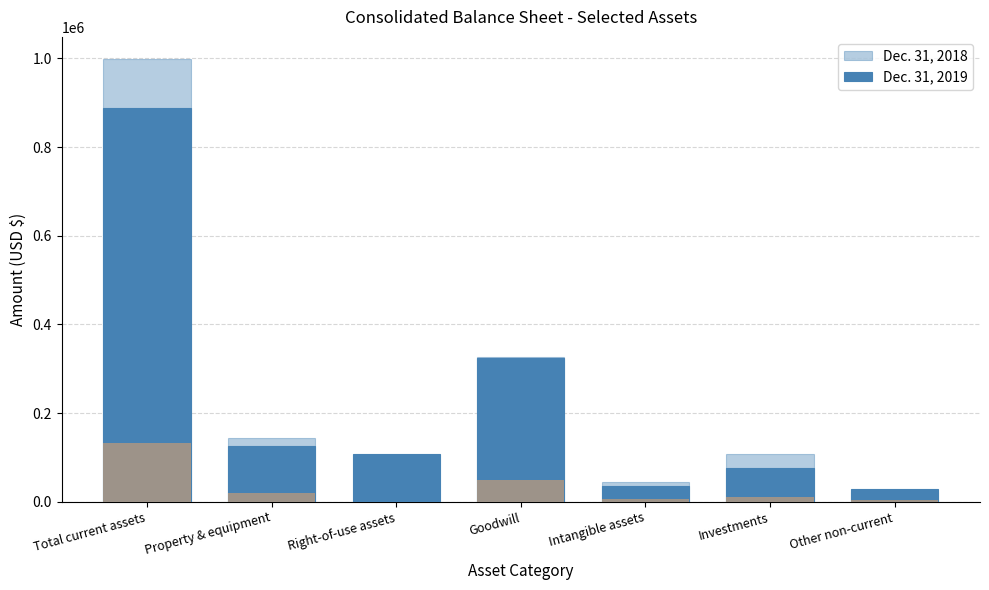

Is it true that Dec. 31, 2018 equals 163626 at Goodwill?

False